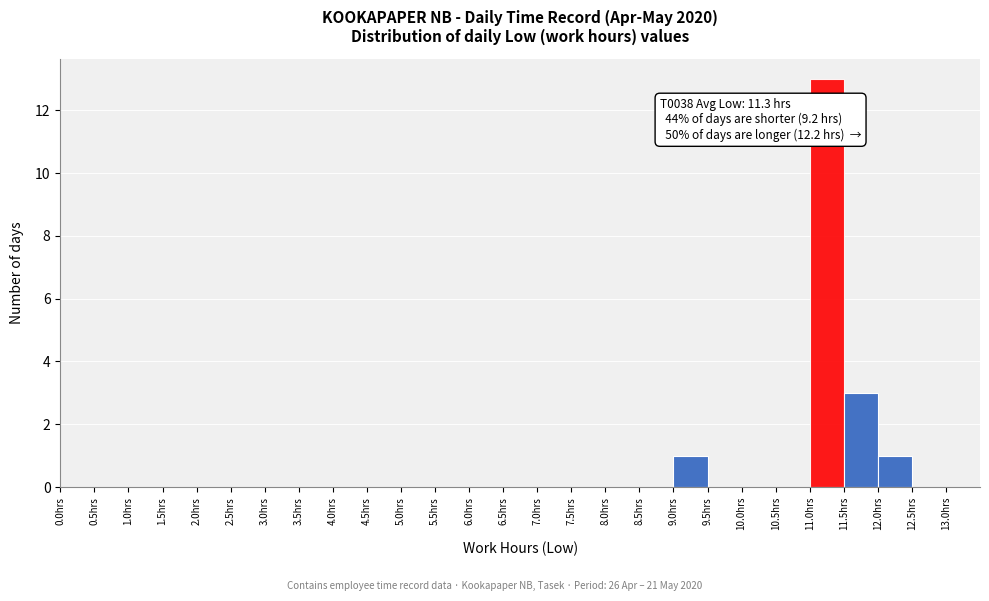

Which range on the x-axis has the tallest bar?

11.0 to 11.5